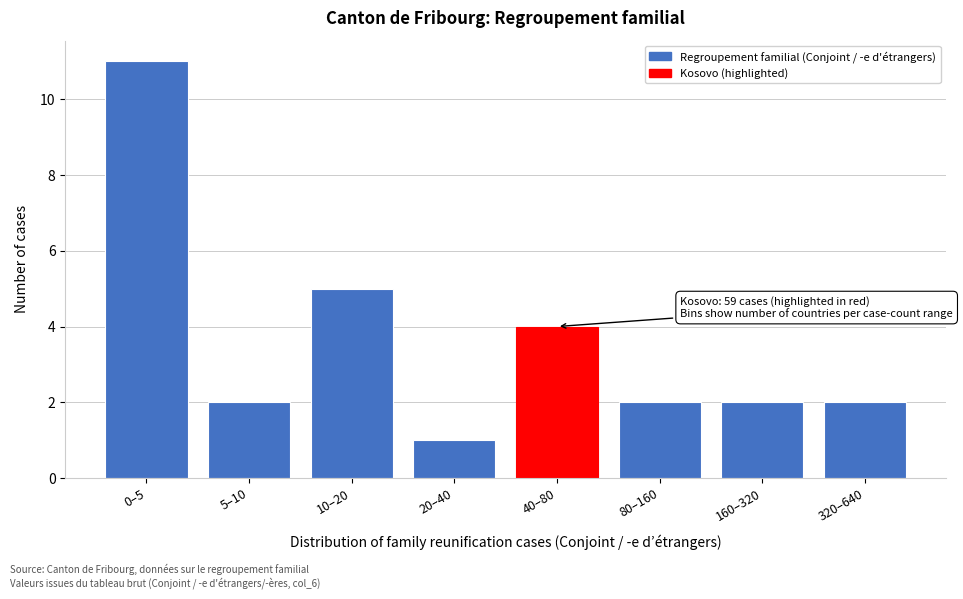

Reading left to right, what are all the values shown in this chart?

11	2	5	1	4	2	2	2